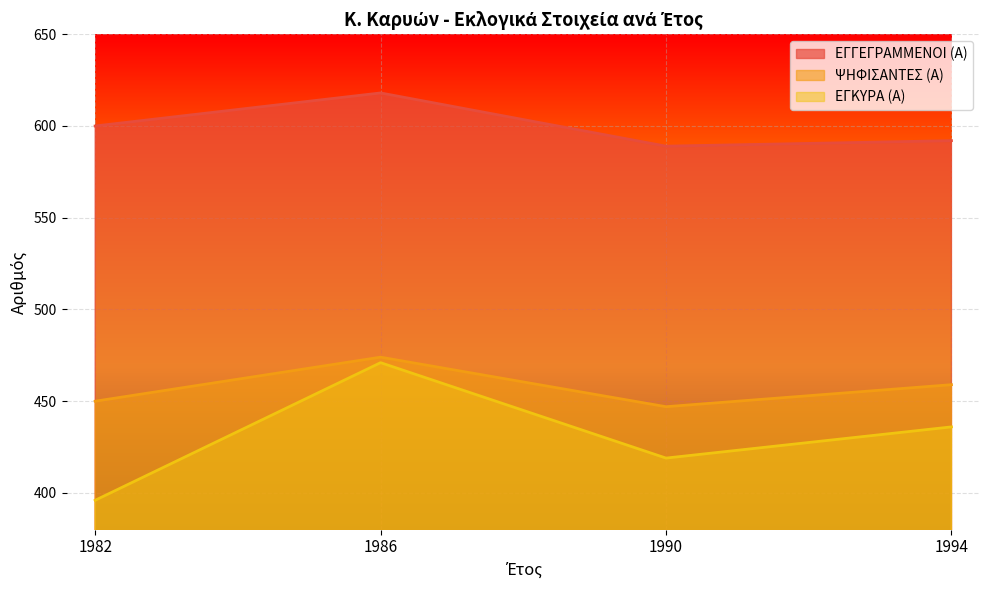

Is the value of ΕΓΓΕΓΡΑΜΜΕΝΟΙ (Α) at 1982 greater than the value of ΨΗΦΙΣΑΝΤΕΣ (Α) at 1990?

Yes